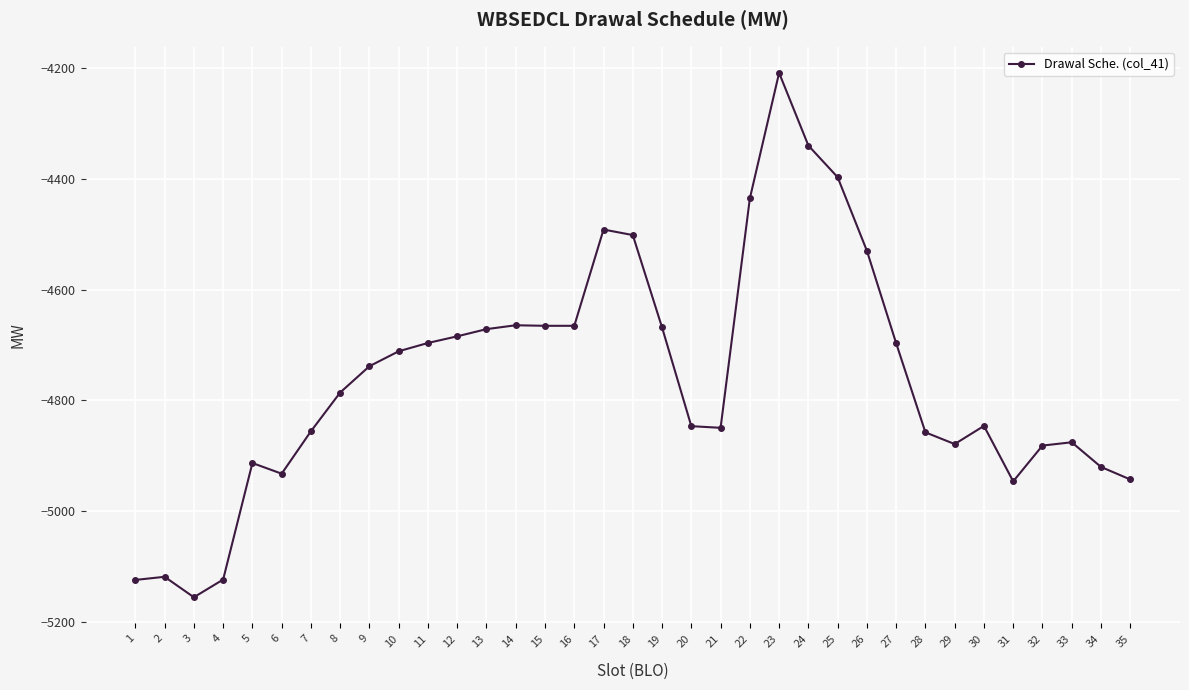

Between 23 and 19, which is larger?

23